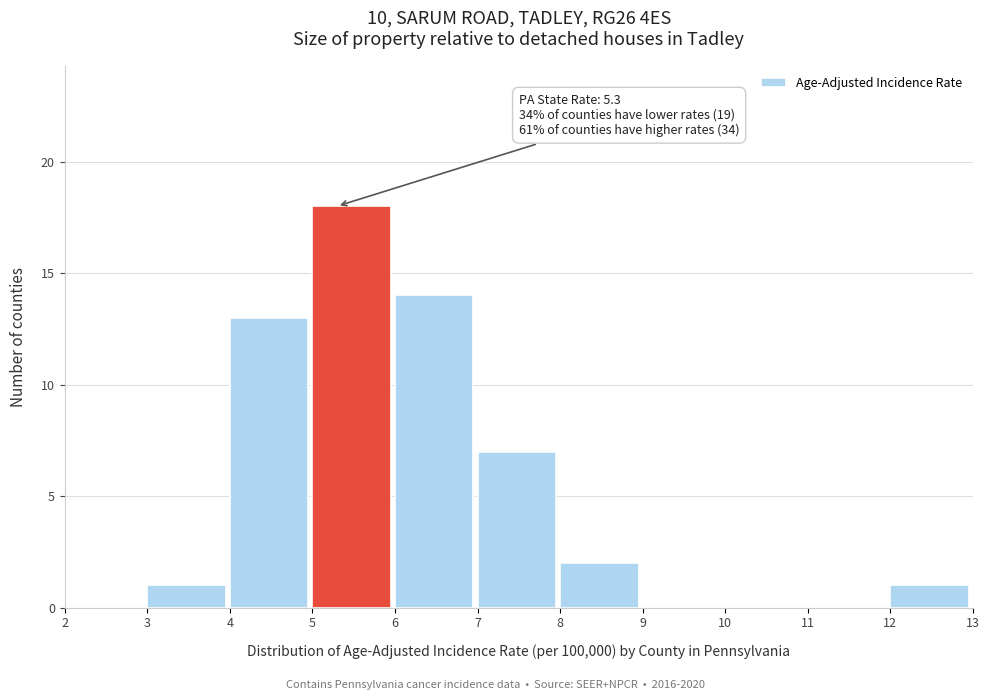

Over which range of the x-axis is the bar tallest?

5 to 6